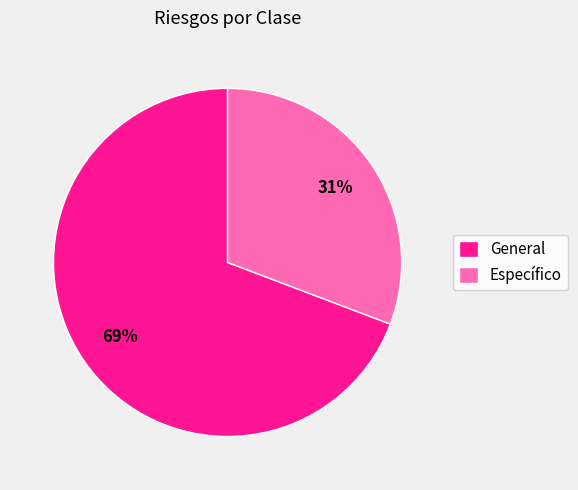

How many segments does this pie chart have?

2